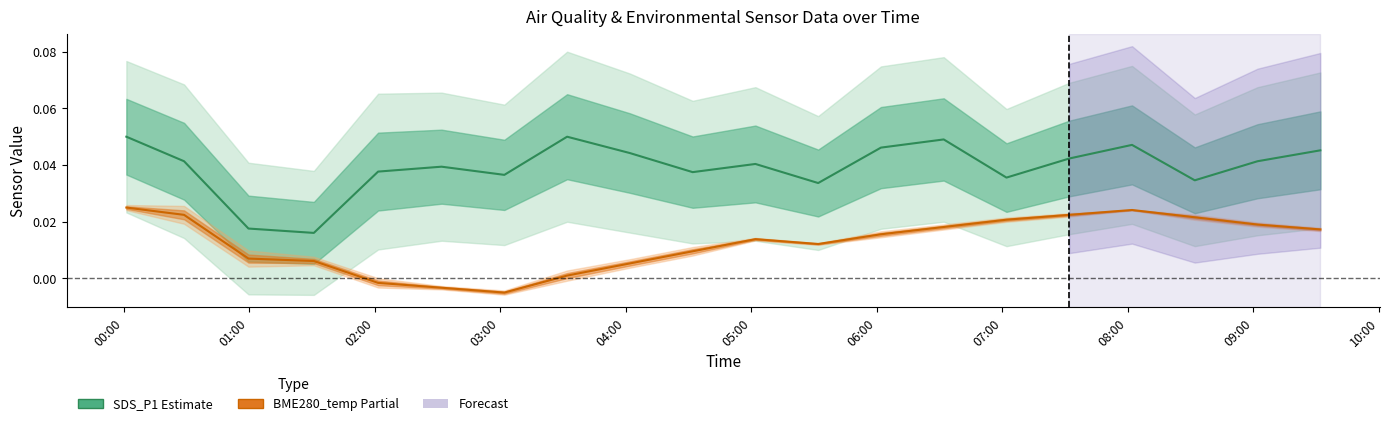

How many interior local valleys does the SDS_P1 (Estimate) series have?

6